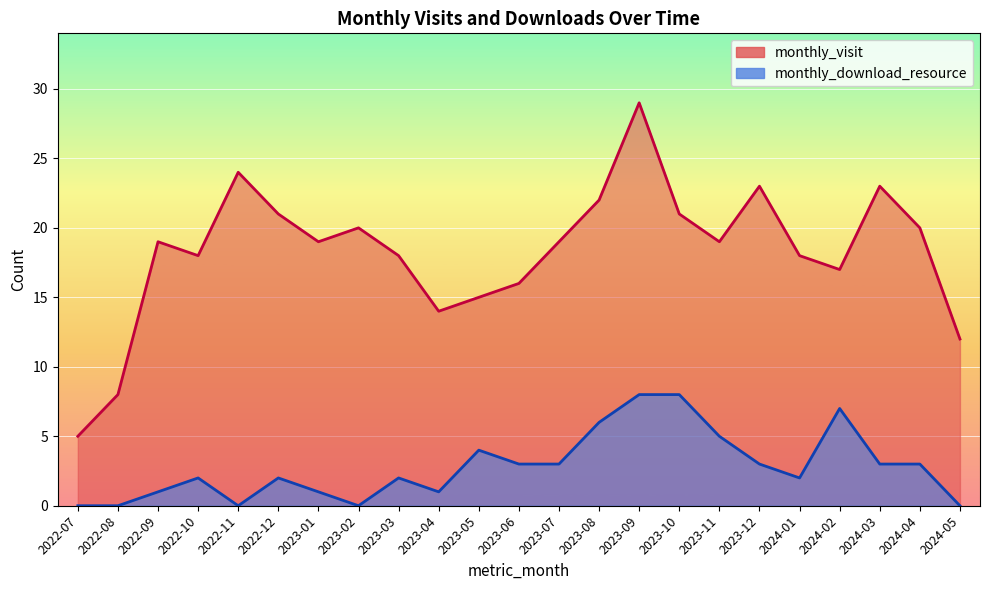

At which category is the sum across all series the highest?

2023-09